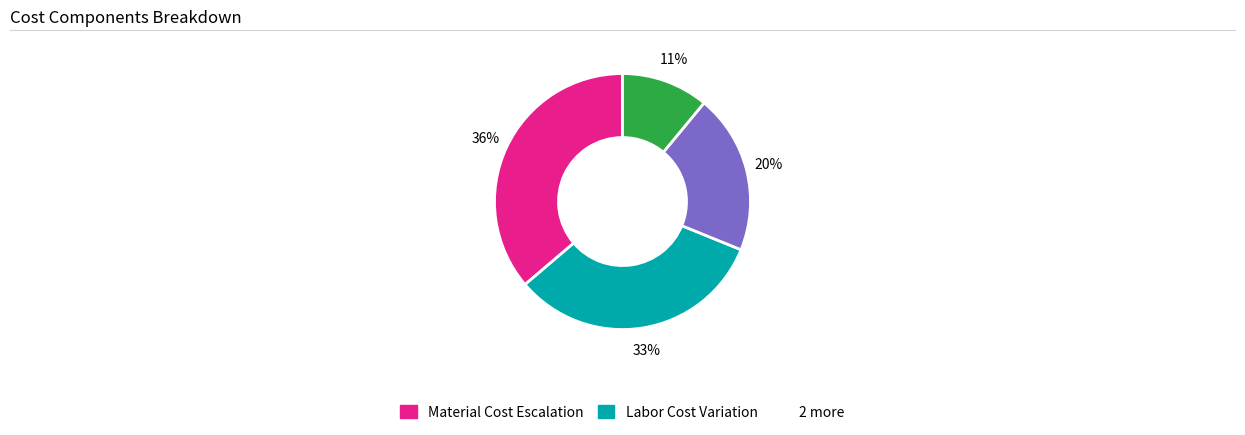

To the nearest percent, what is the difference between the largest and smallest slice percentages?

25%